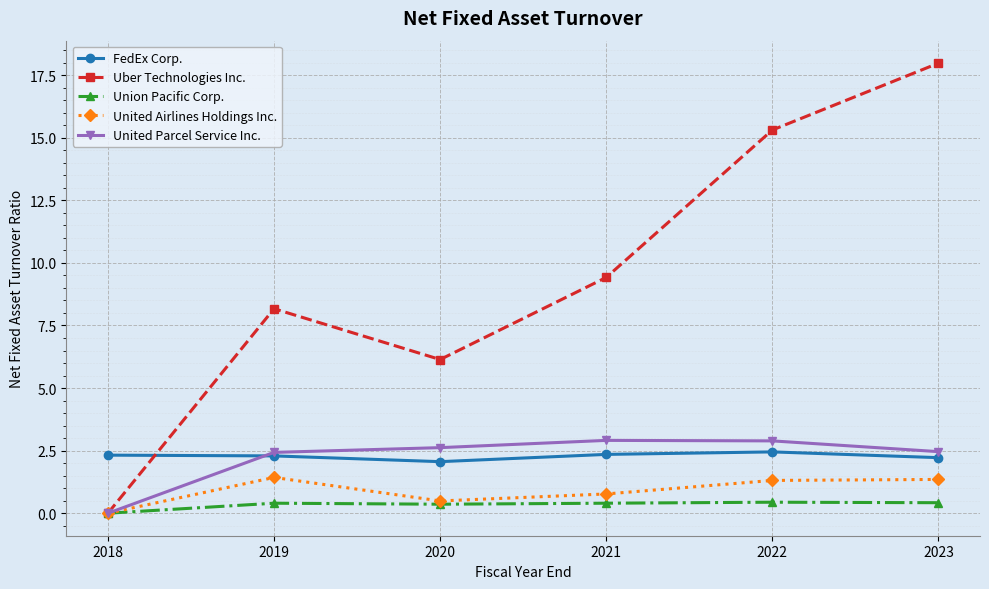

Which series has the largest range (max minus min)?

Uber Technologies Inc.